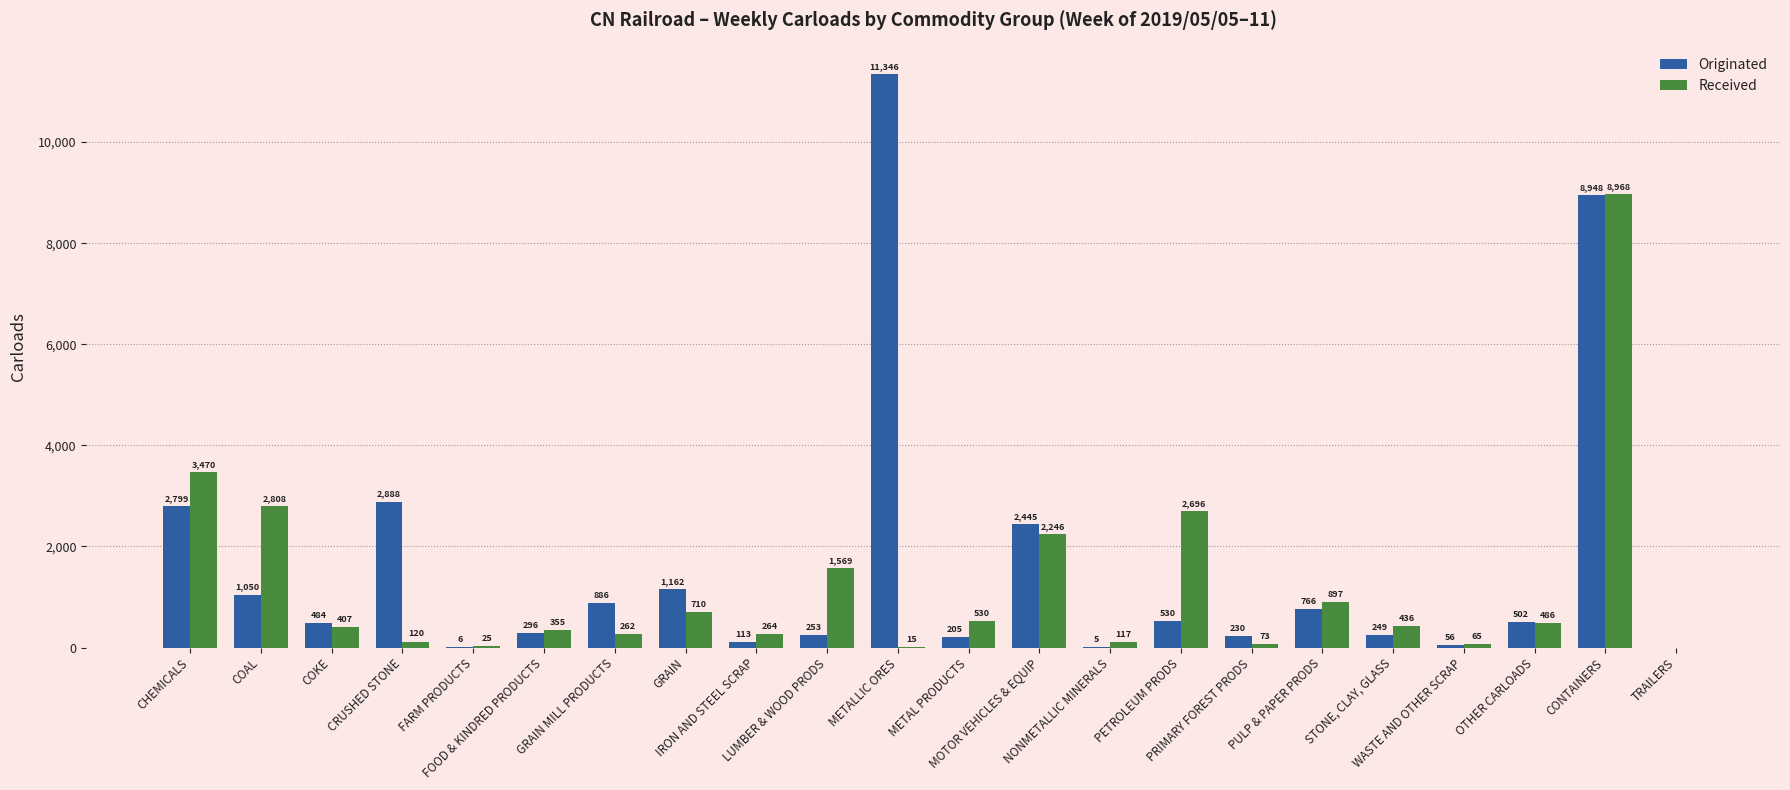

What is the greatest value displayed?

11346